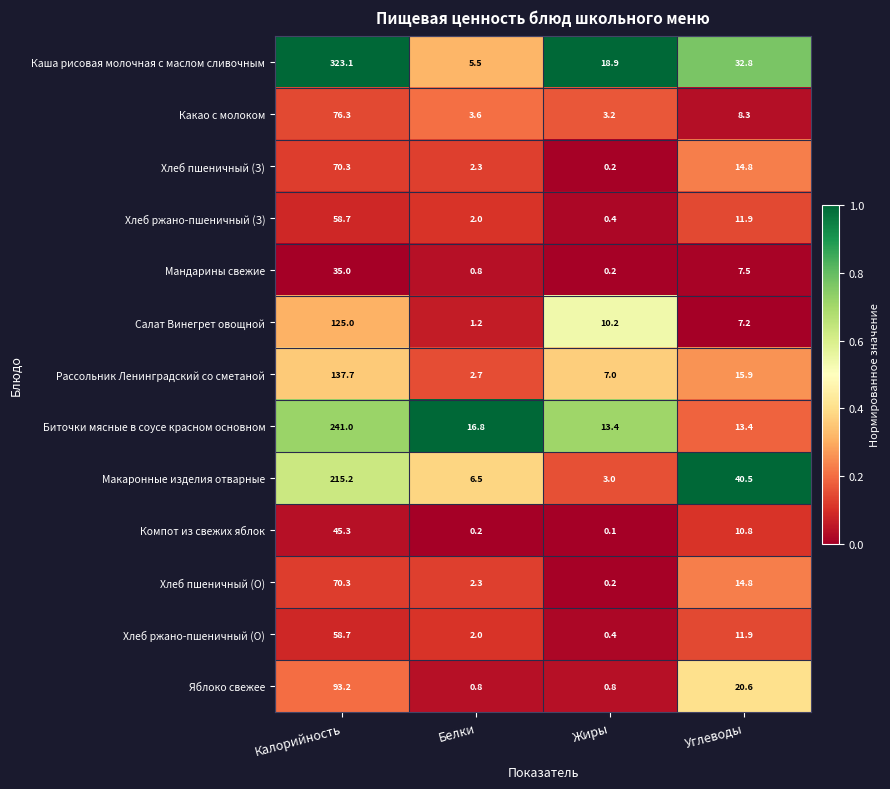

What is the total value across all series at Жиры?

58.0